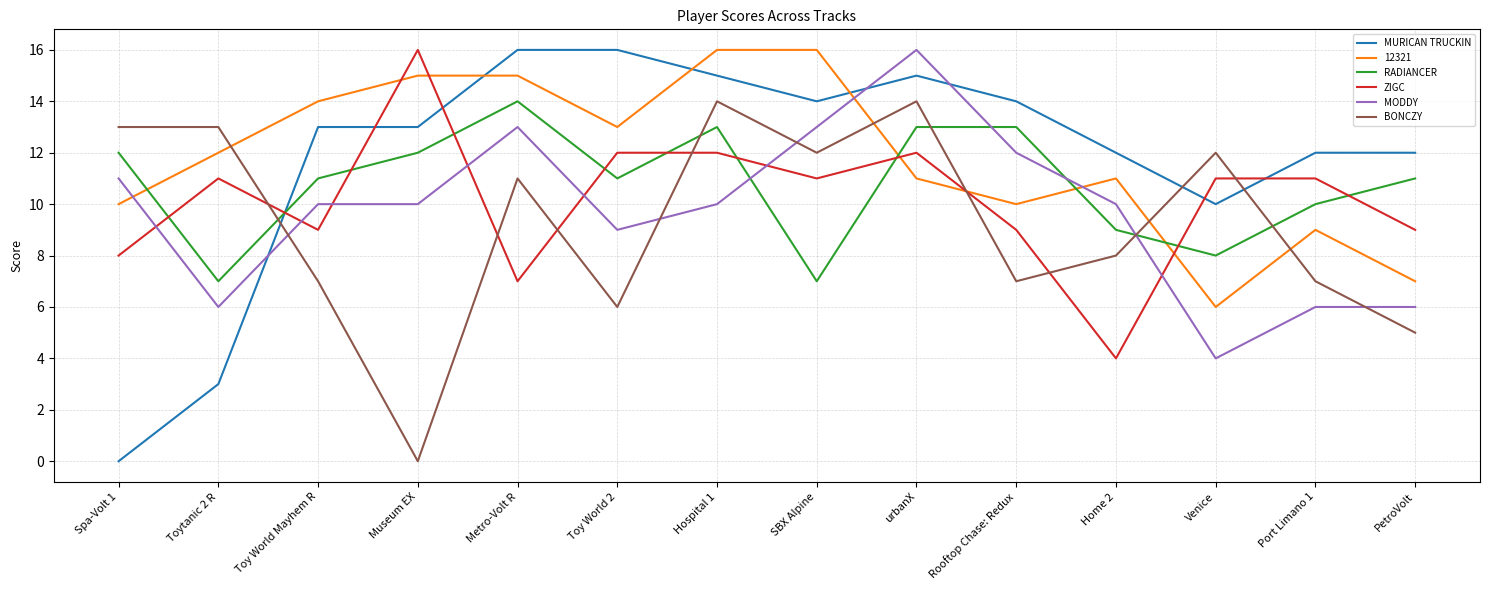

Is the value of ZIGC at Rooftop Chase: Redux greater than the value of RADIANCER at PetroVolt?

No